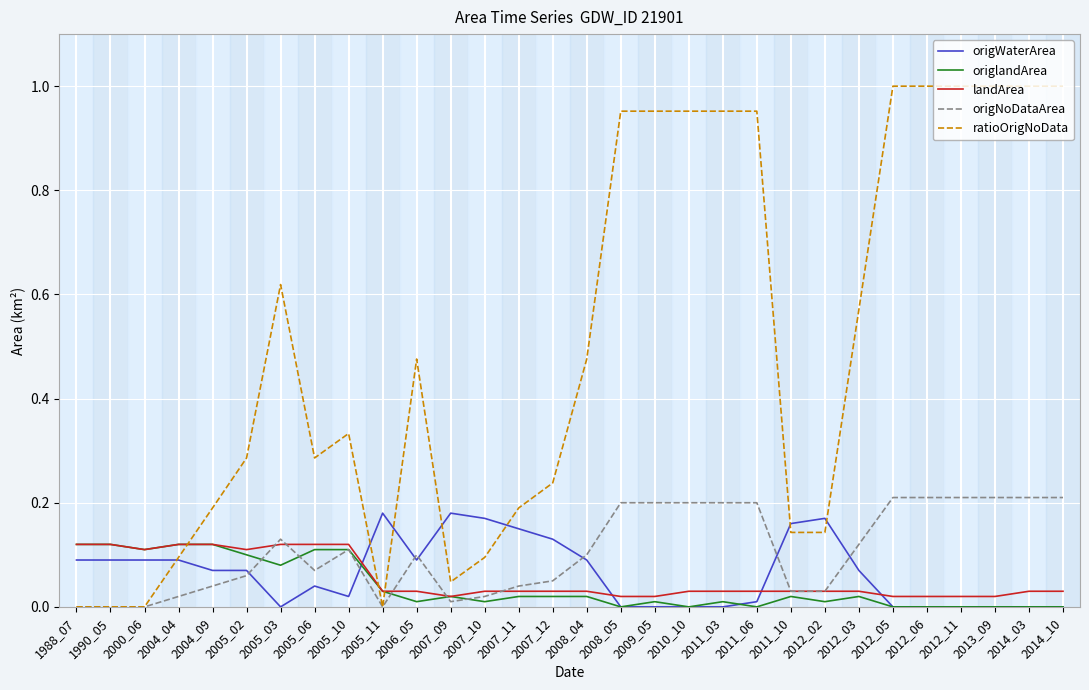

The ratioOrigNoData series shows 1.0 at 2011_03. True or false?

True